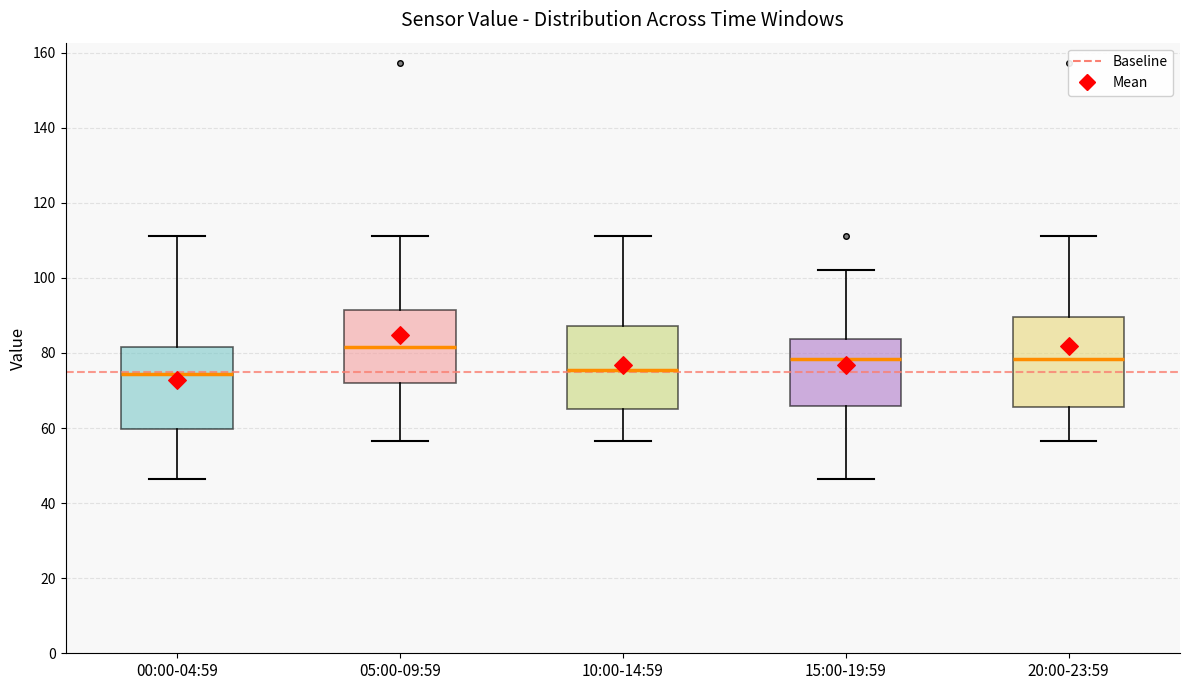

Where does the lower whisker of the box for 20:00-23:59 end on the y-axis? The values are not printed on the chart, so give them approximately, as read against the axis.

56